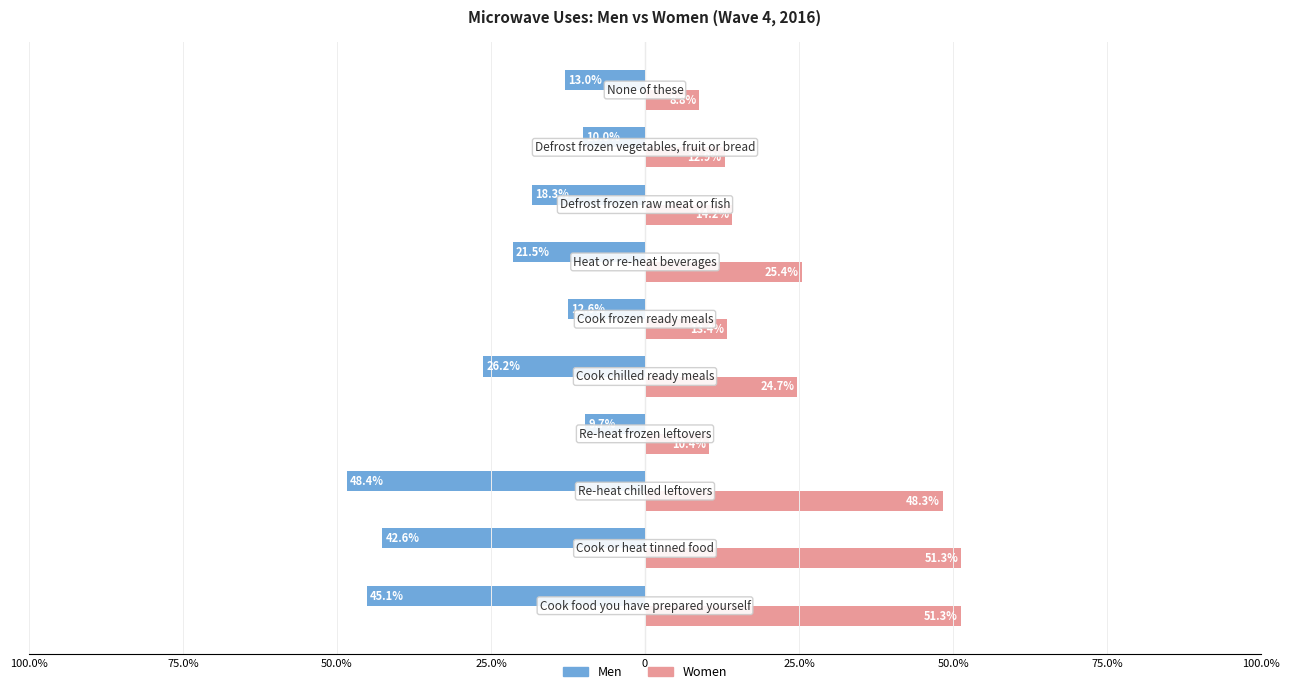

What are all the series names shown in the legend?

Men, Women